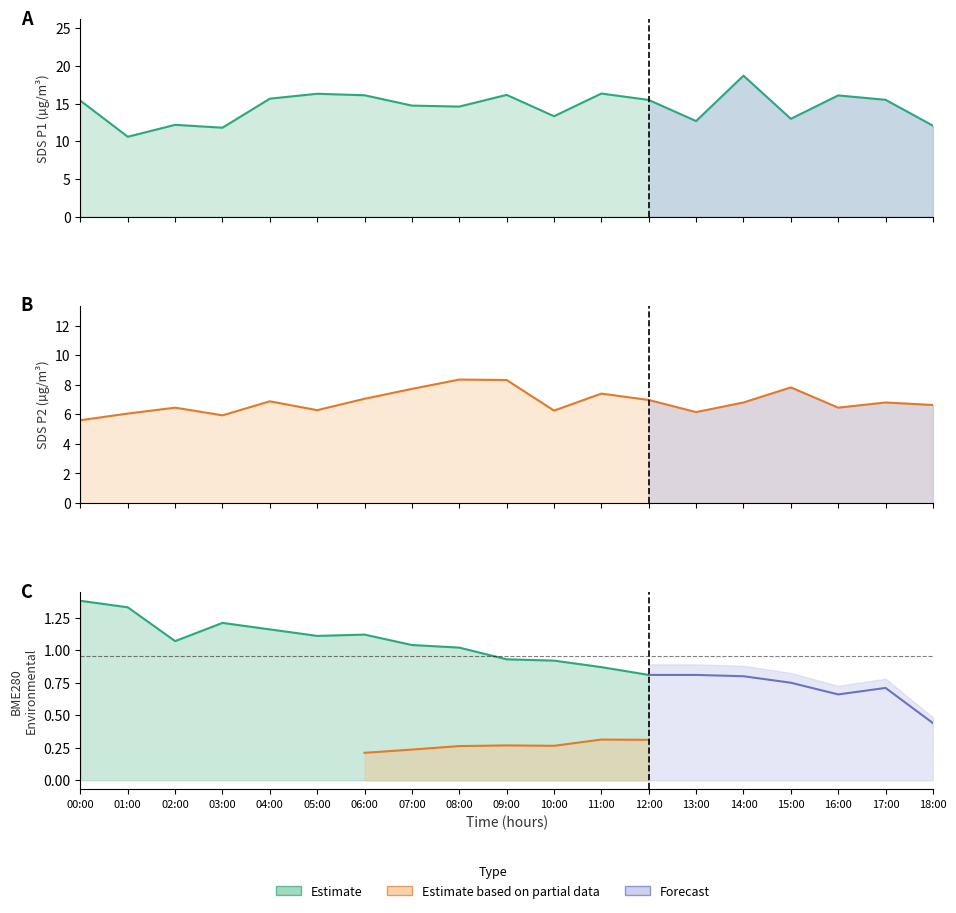

True or false: SDS_P1 has a value of 3.8 at 11:00.

False